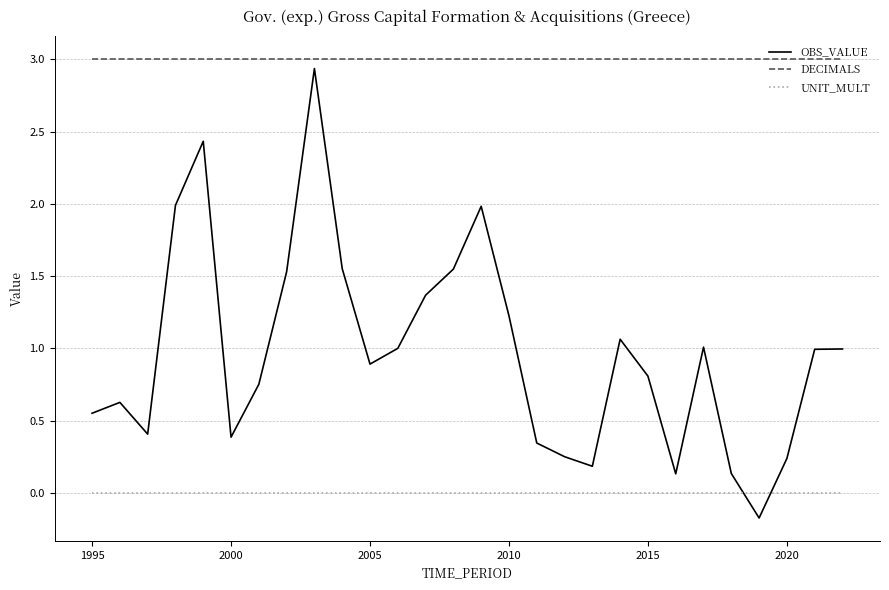

Which series has the widest spread of values?

OBS_VALUE